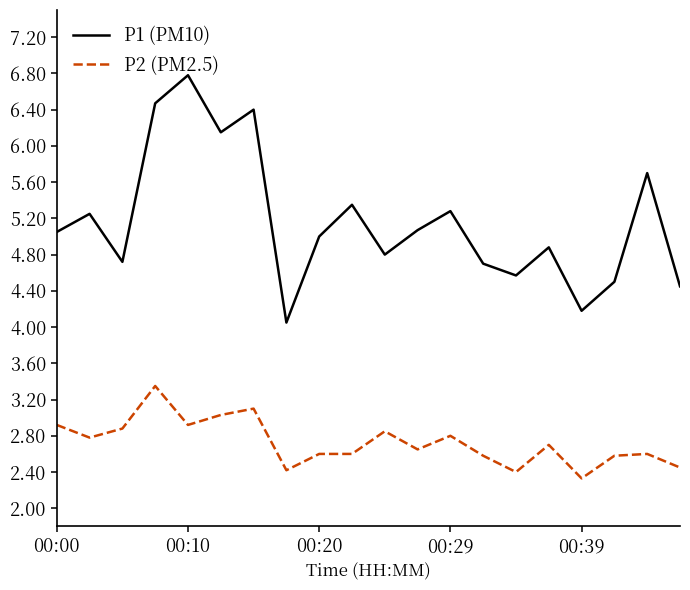

True or false: P1 (PM10) and P2 (PM2.5) intersect in this chart.

False